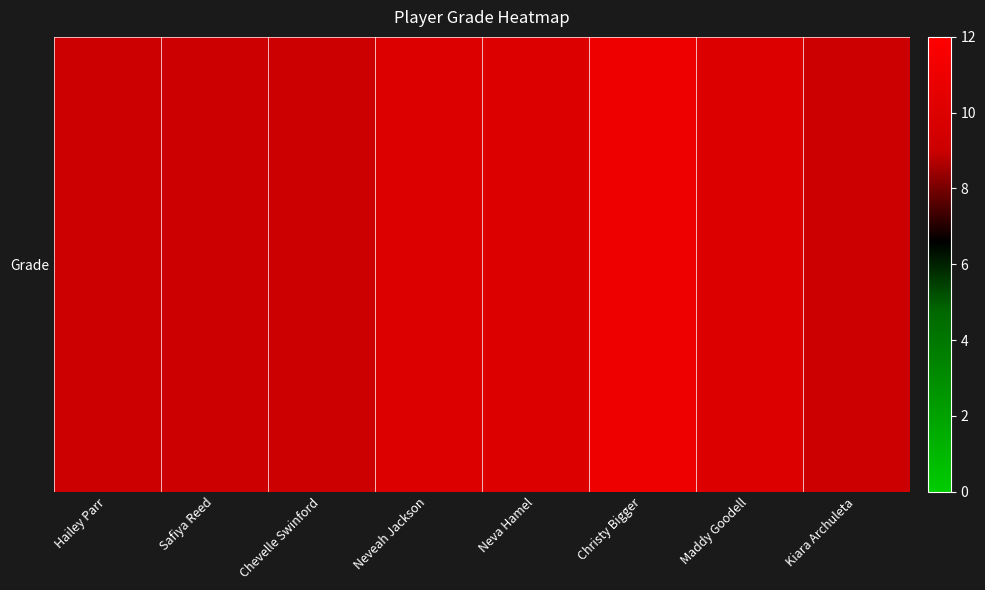

Which has a higher value, Maddy Goodell or Kiara Archuleta?

Maddy Goodell